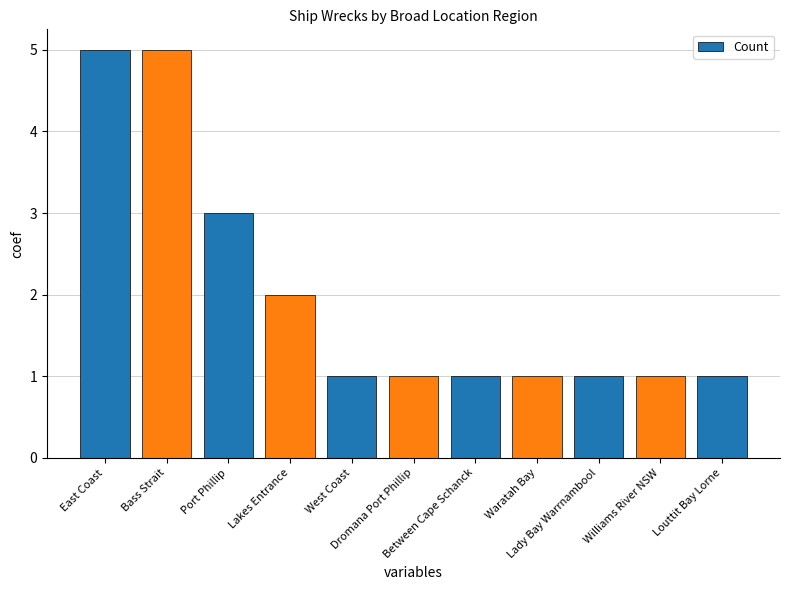

What is the label of the 10th bar from the right?

Bass Strait